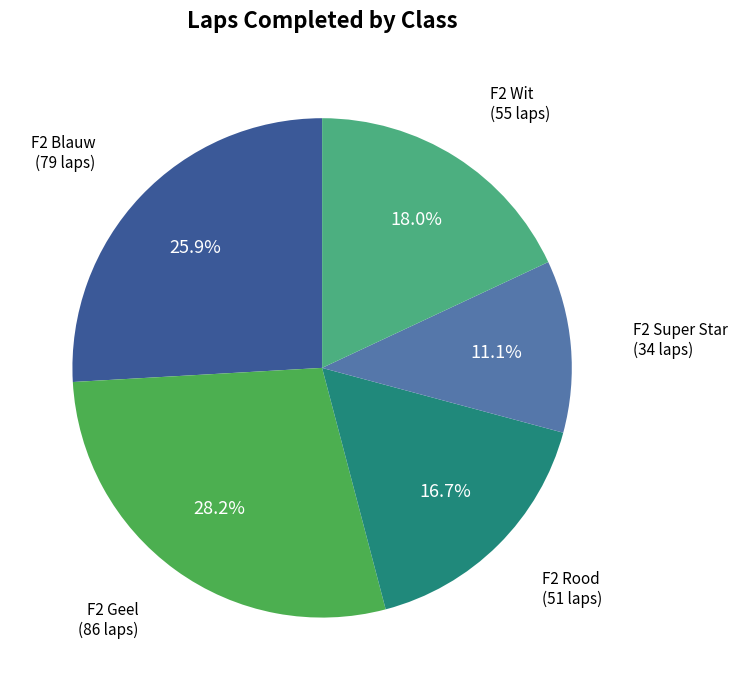

Is the sum of F2 Rood and F2 Blauw greater than half?

No